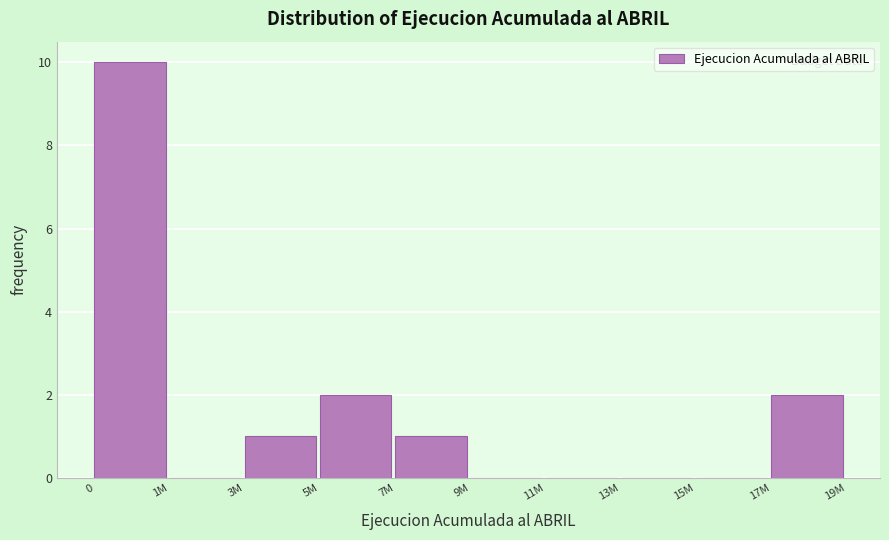

Reading left to right, list all the values displayed in this chart.

0=10	1M=0	3M=1	5M=2	7M=1	9M=0	11M=0	13M=0	15M=0	17M=2